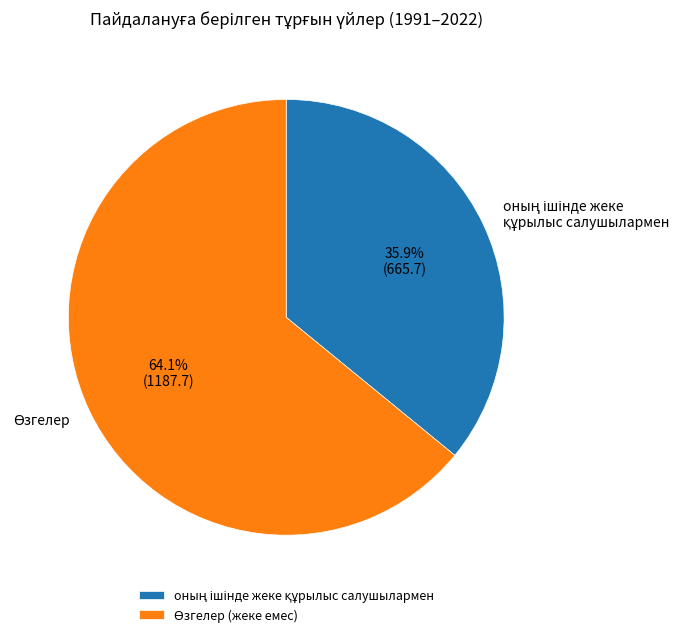

Is there any slice that represents more than half of the pie?

Yes